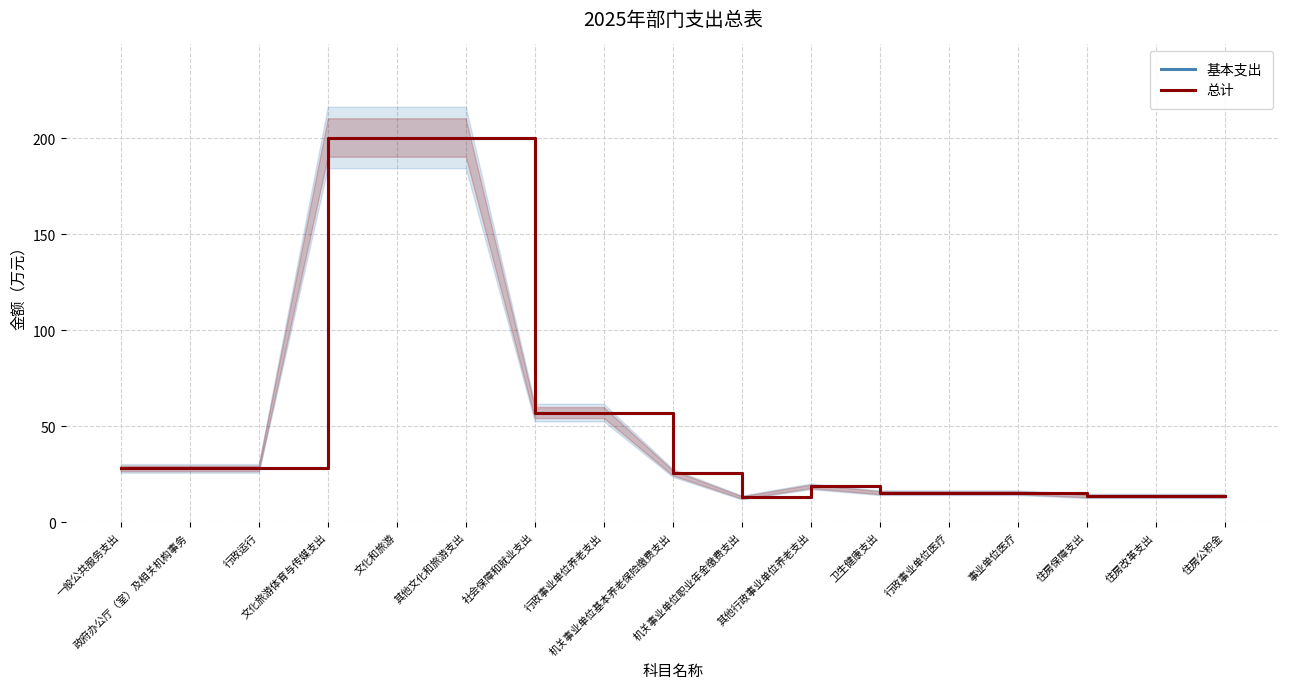

Is it true that 基本支出 equals 27.5 at 社会保障和就业支出?

False